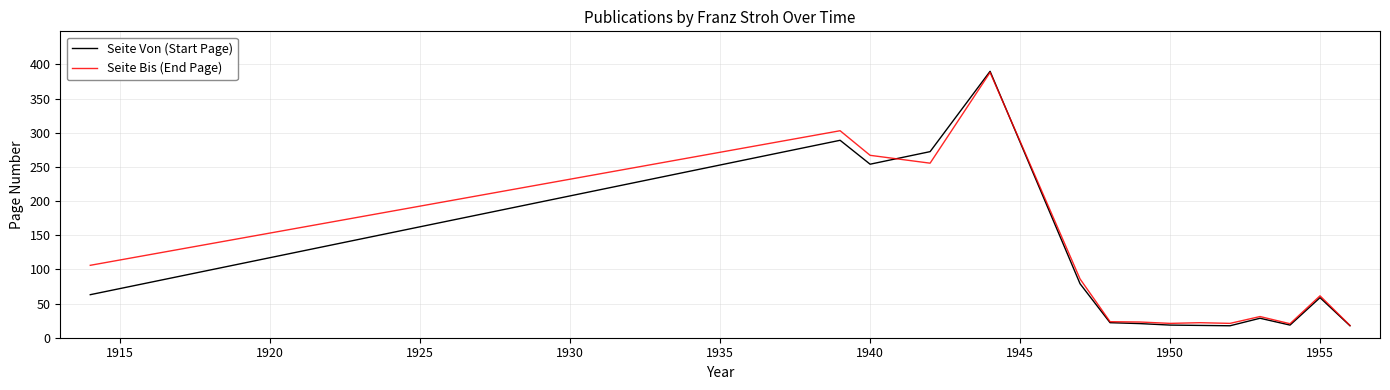

Which series has the largest range (max minus min)?

Seite Von (Start Page)